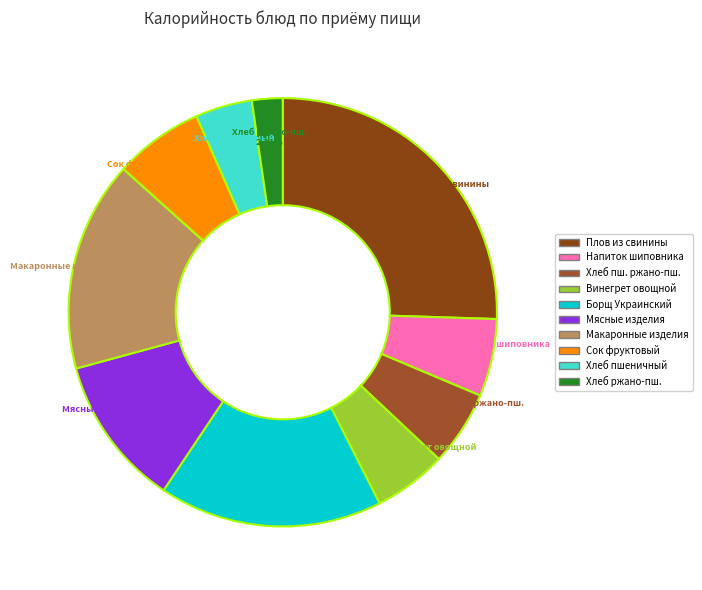

Is there a majority slice in this chart?

No